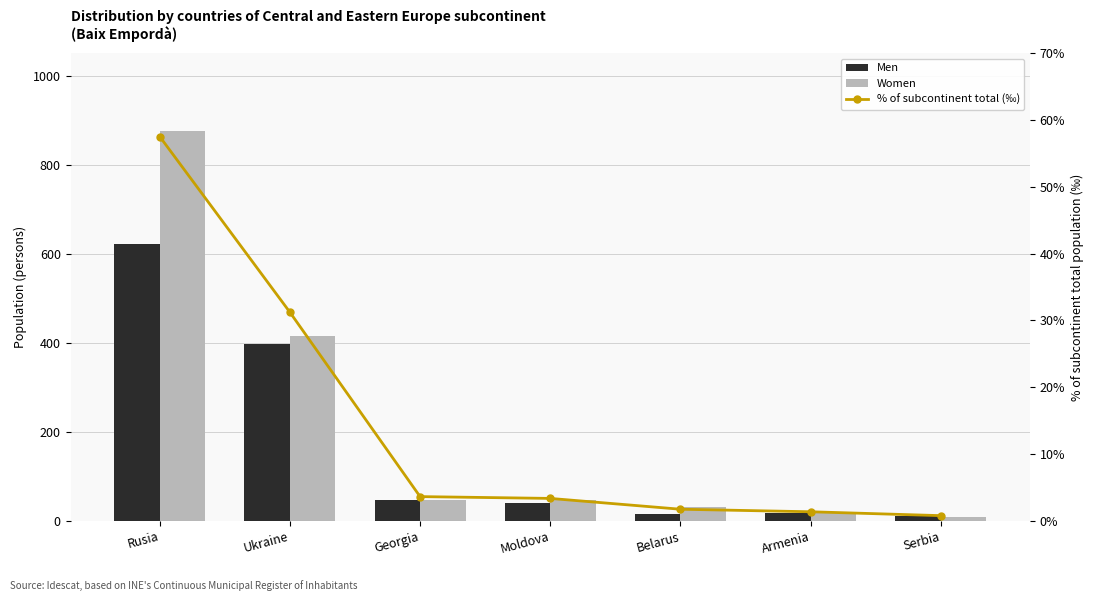

What is the maximum value shown in the chart?

875.0